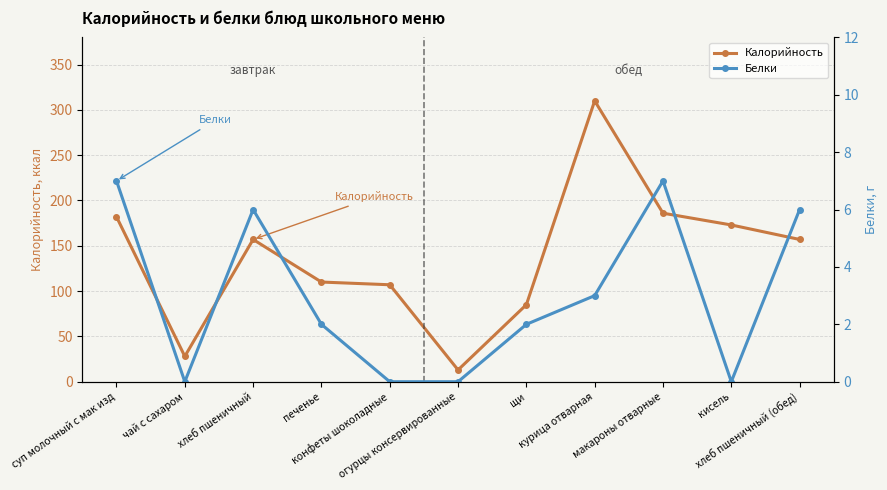

What is the difference between the maximum and minimum values in the Белки series?

7